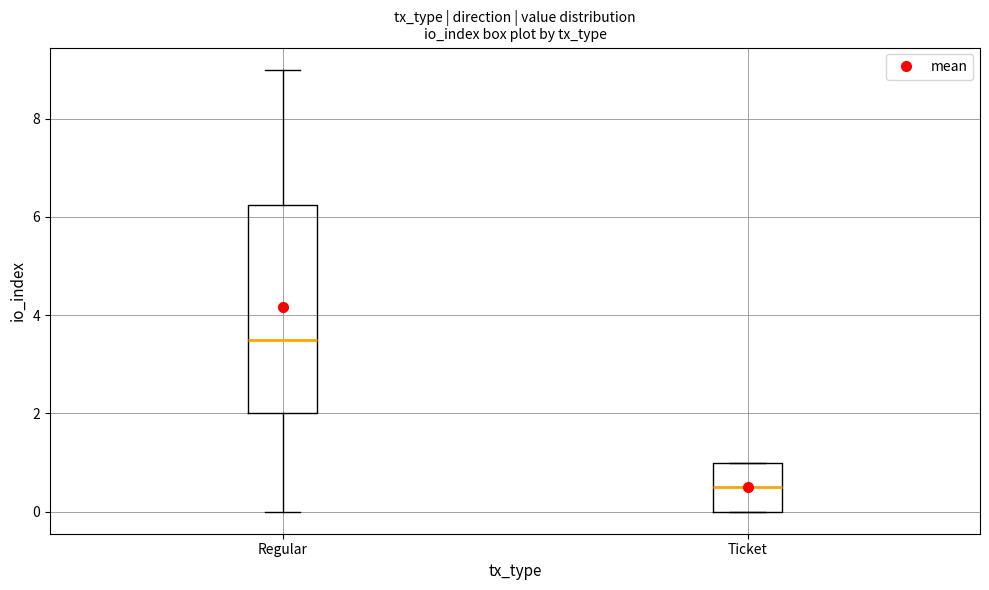

Which box's median line is the highest?

Regular